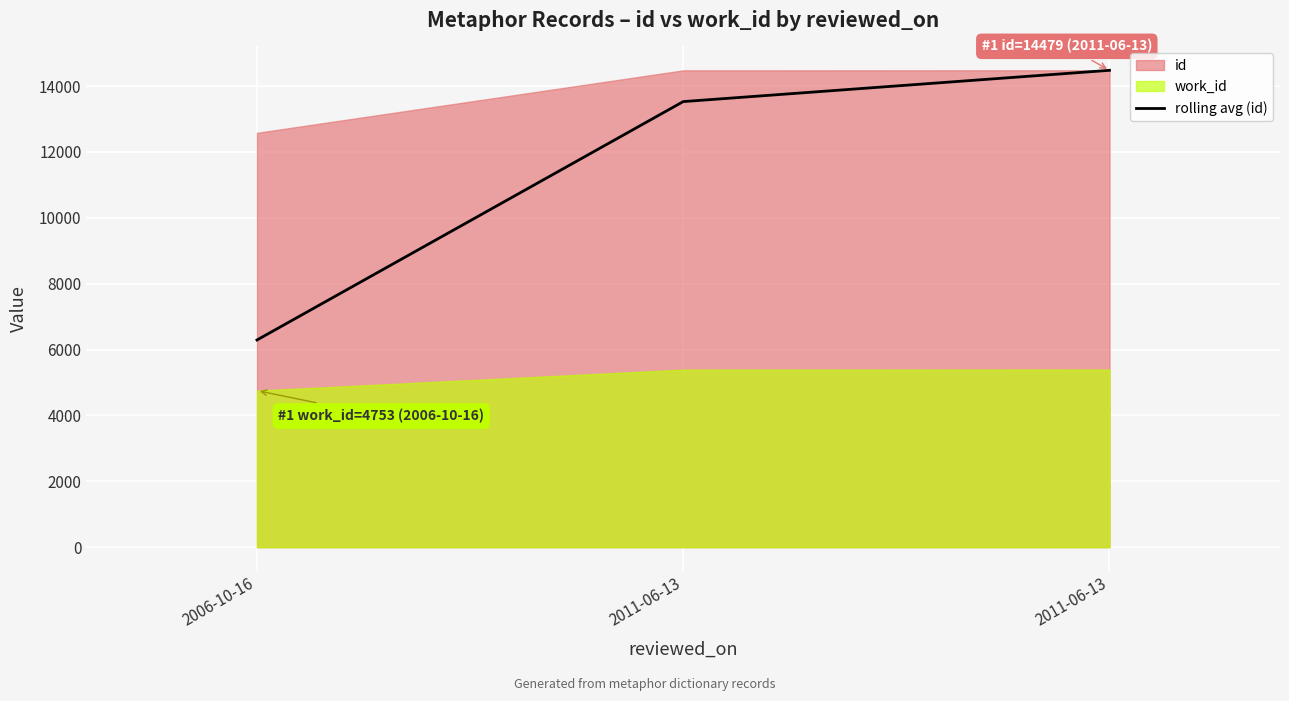

Between 2006-10-16 and 2011-06-13, which is larger?

2011-06-13